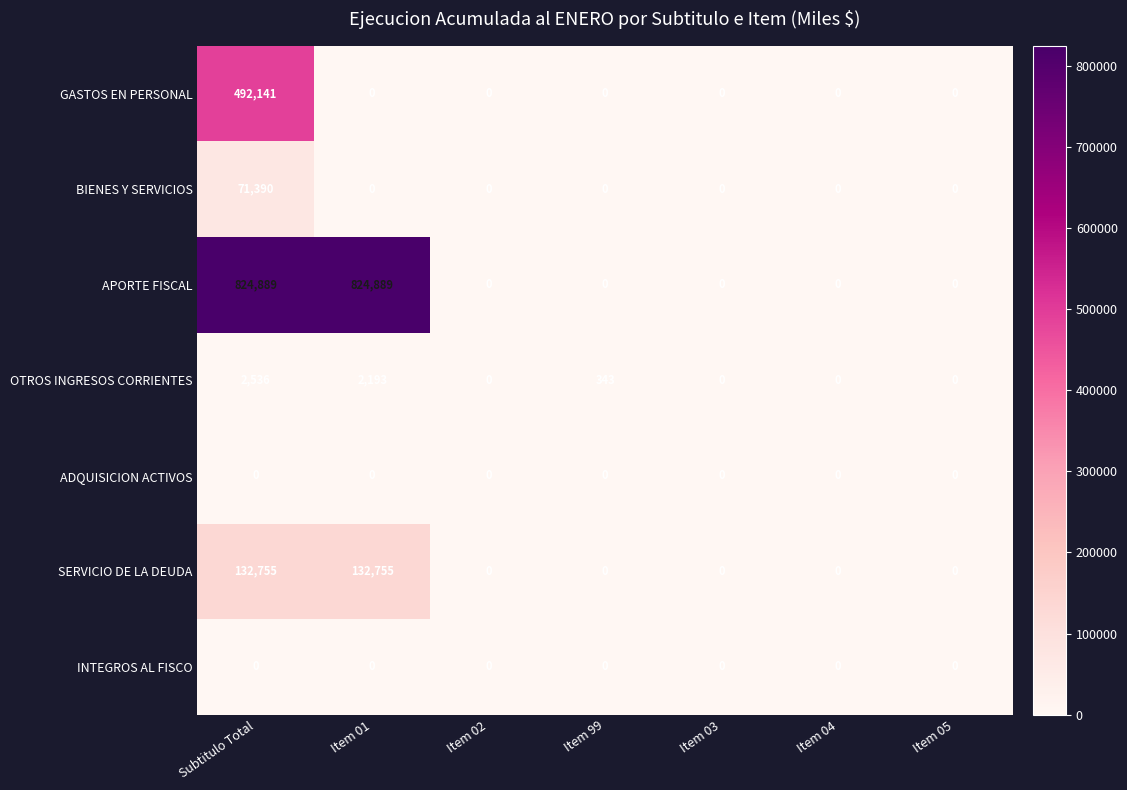

What is the total value across all series at Item 99?

343